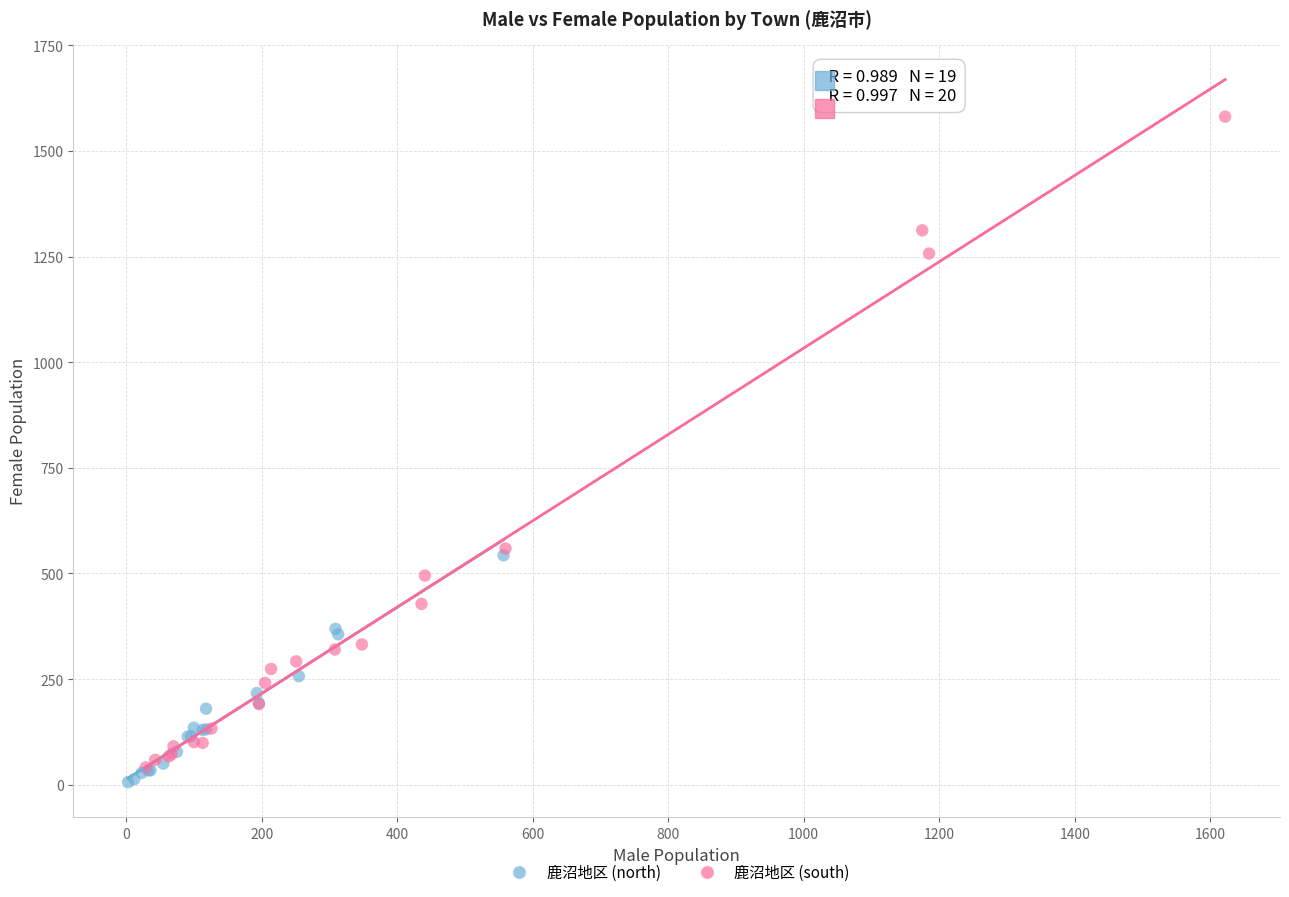

Which series has the largest Y range (max minus min)?

鹿沼地区 (south)